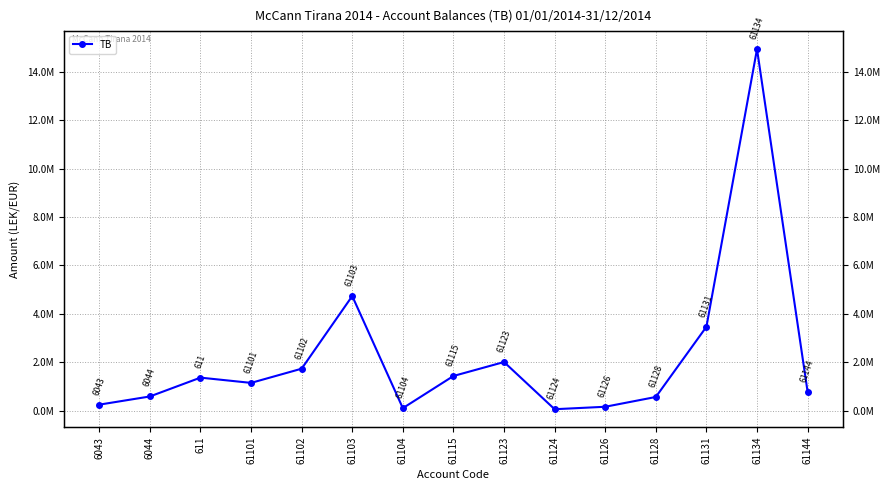

What is the smallest value displayed?

61813.2